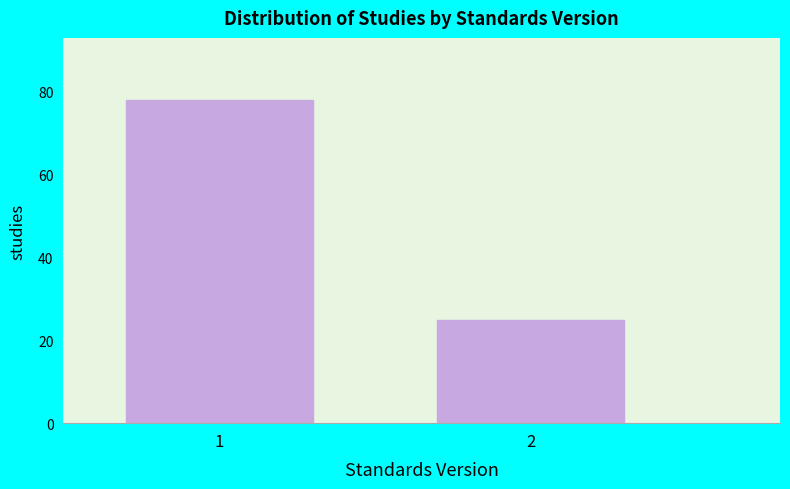

Reading left to right, transcribe all the data shown in this chart.

78	25